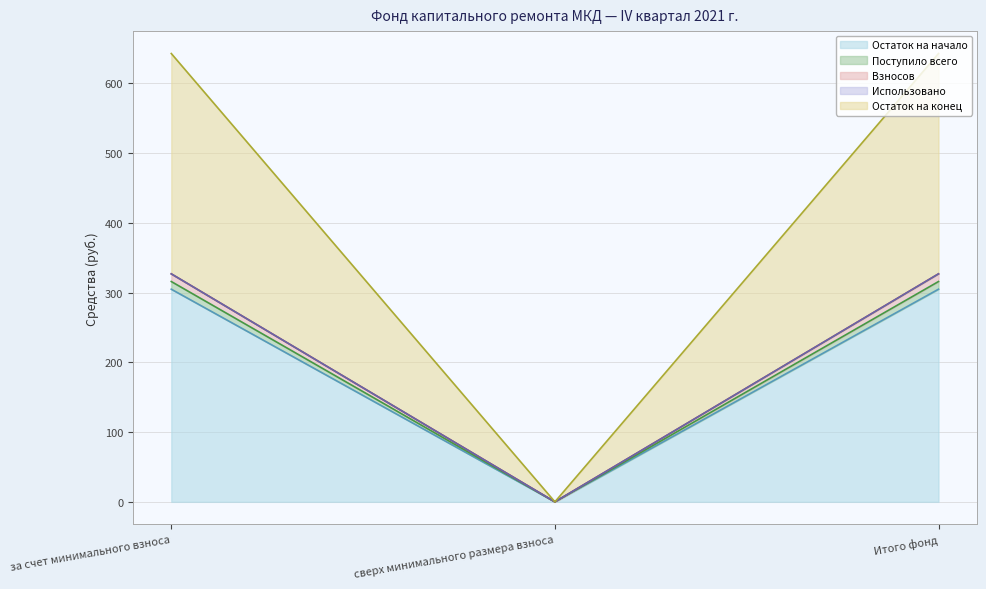

Does the chart have visible grid lines?

Yes